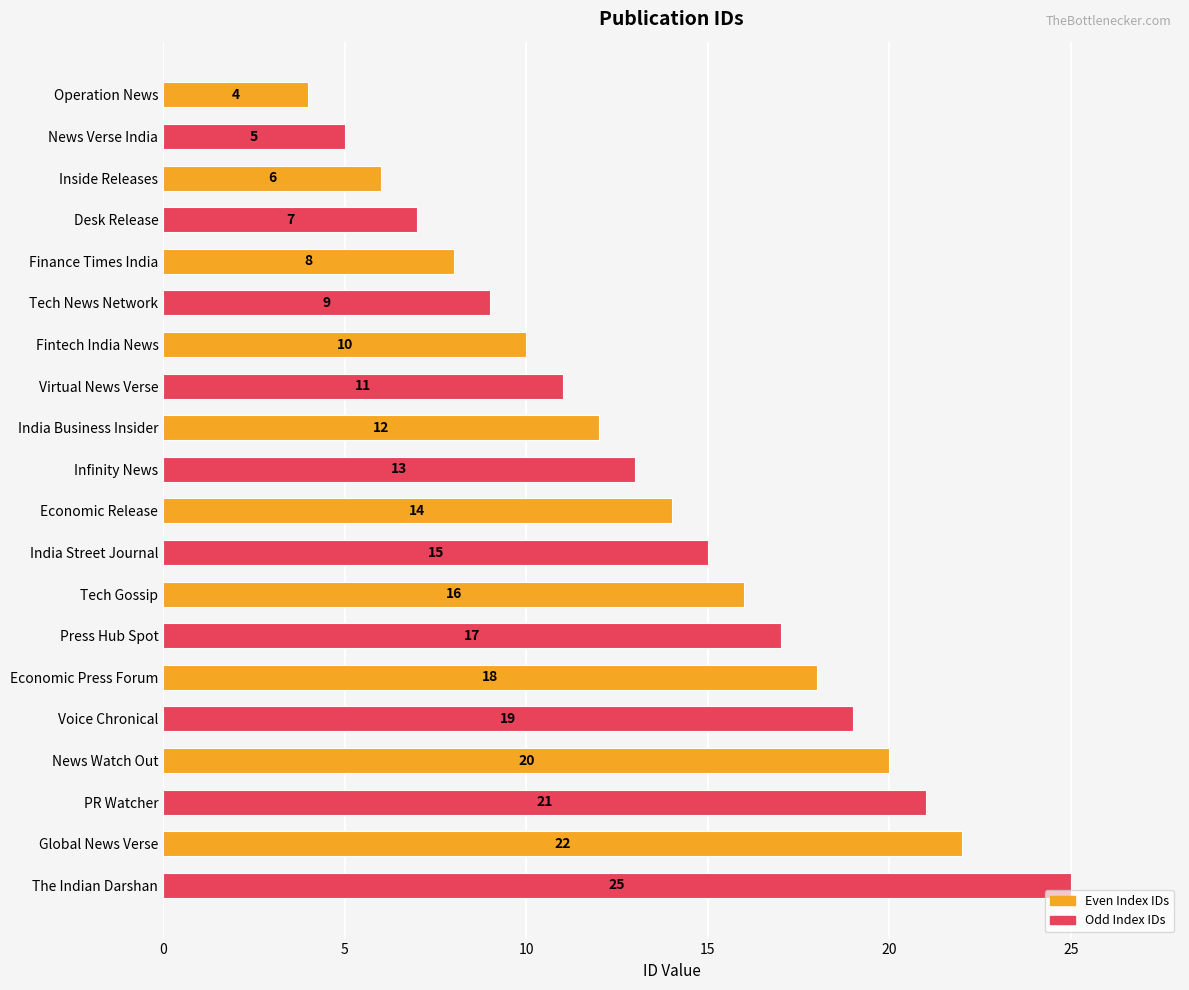

Between Infinity News and Economic Press Forum, which is larger?

Economic Press Forum